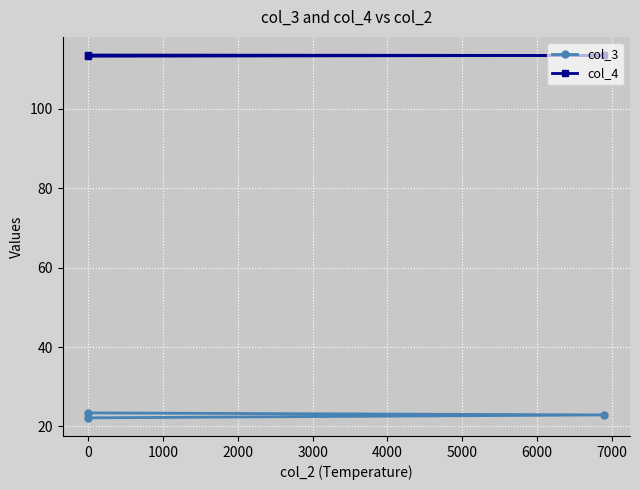

What is the highest value of the col_3 series?

23.4